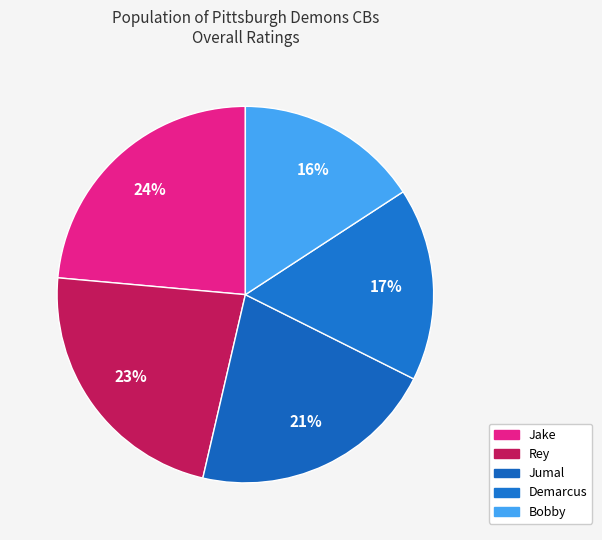

Is the sum of Jumal and Jake greater than half?

No